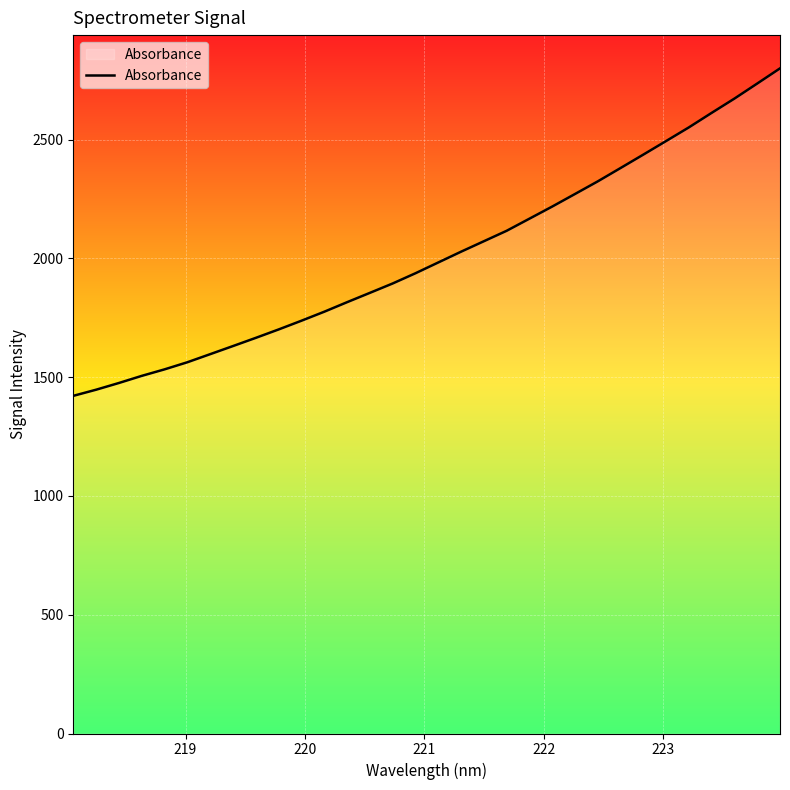

What is the difference between the maximum and minimum values?

1378.6